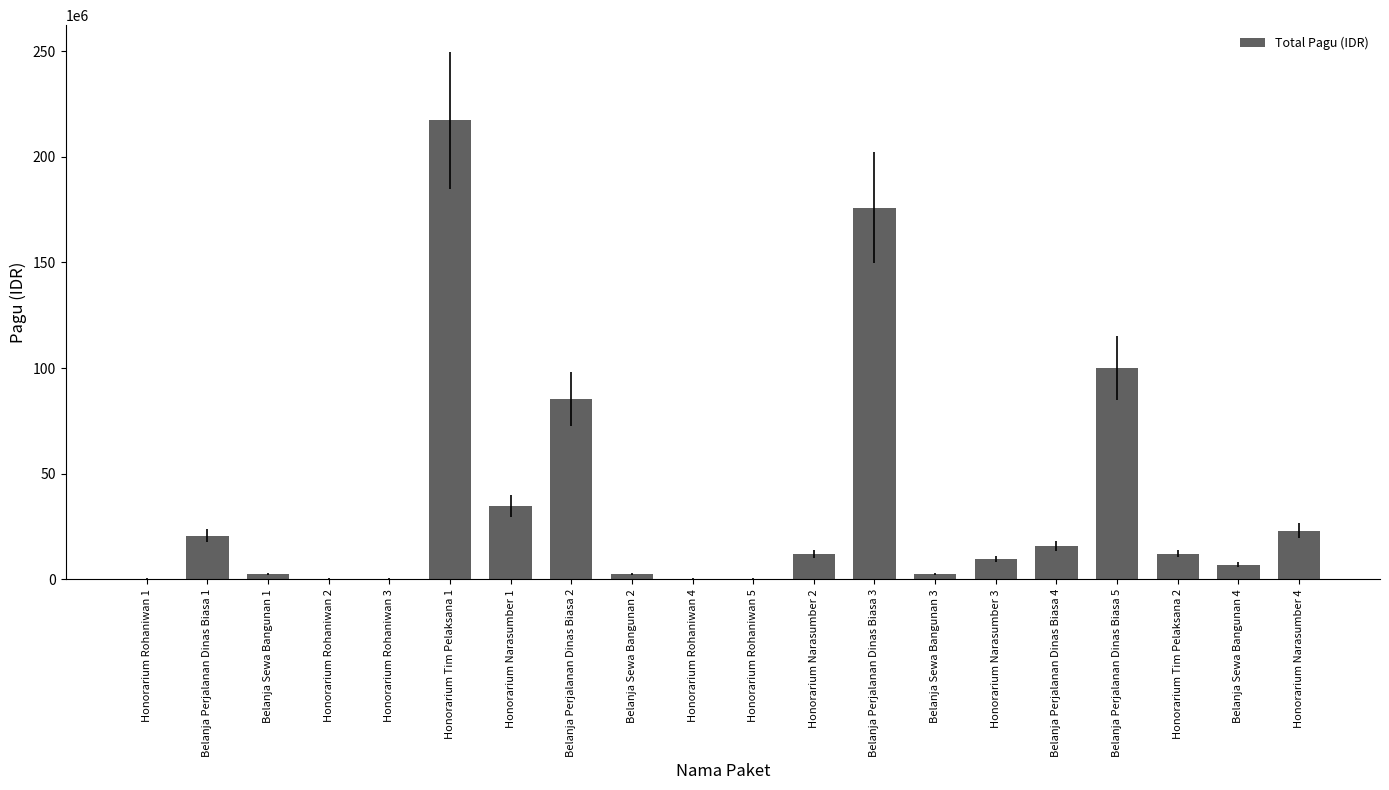

At which label is the value closest to 108800000?

Belanja Perjalanan Dinas Biasa 5